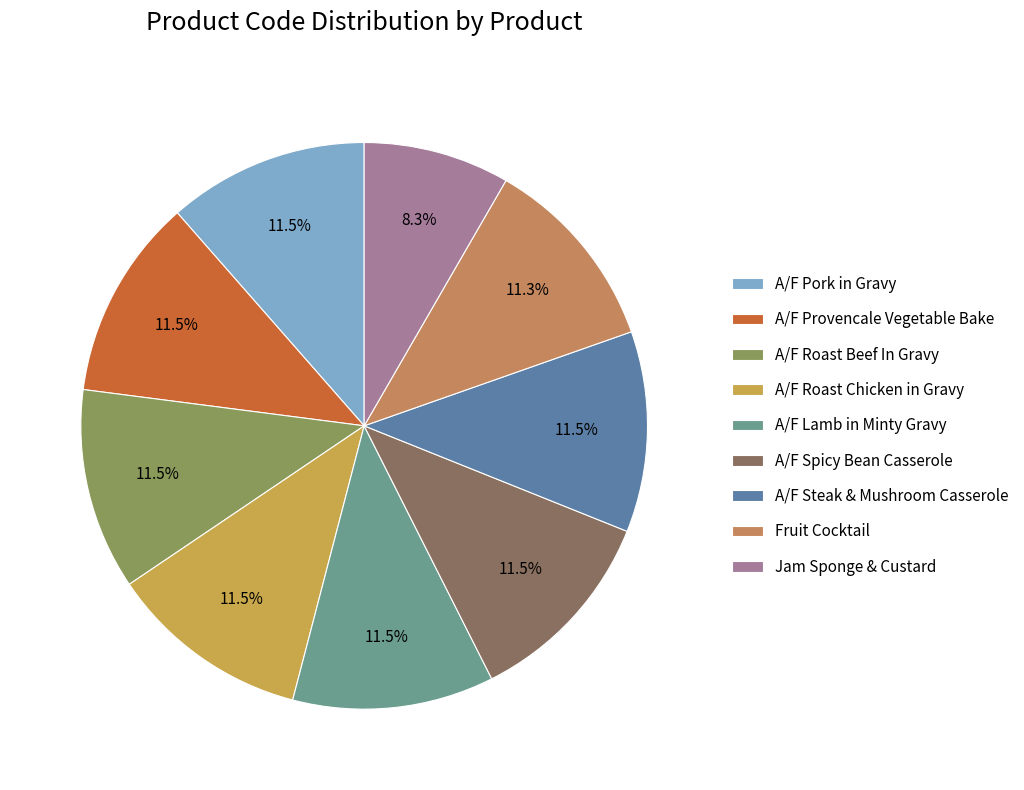

Is the sum of A/F Spicy Bean Casserole and Jam Sponge & Custard greater than half?

No